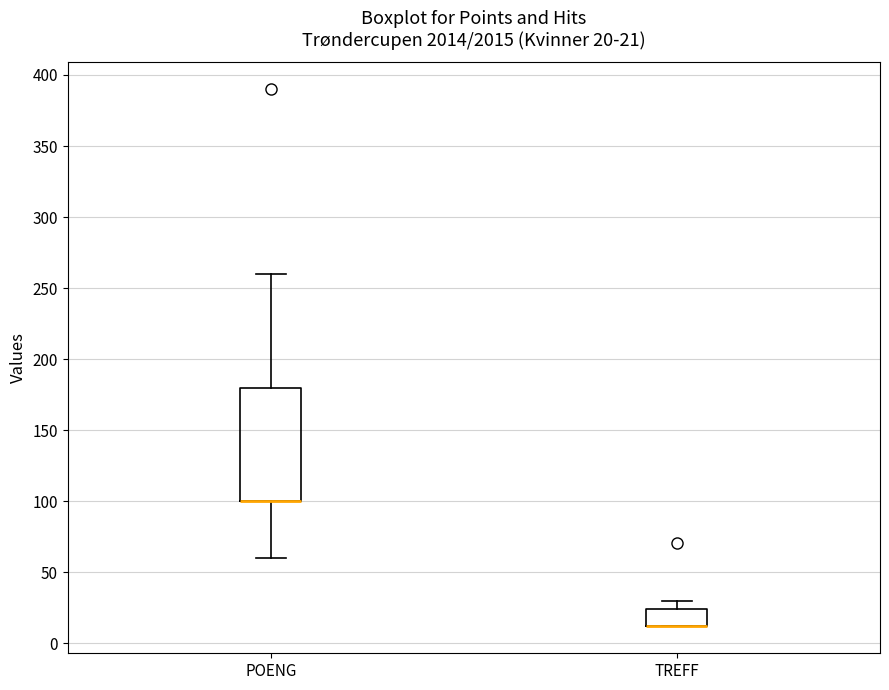

Comparing the boxes themselves (not the whiskers), which one is the tallest?

POENG